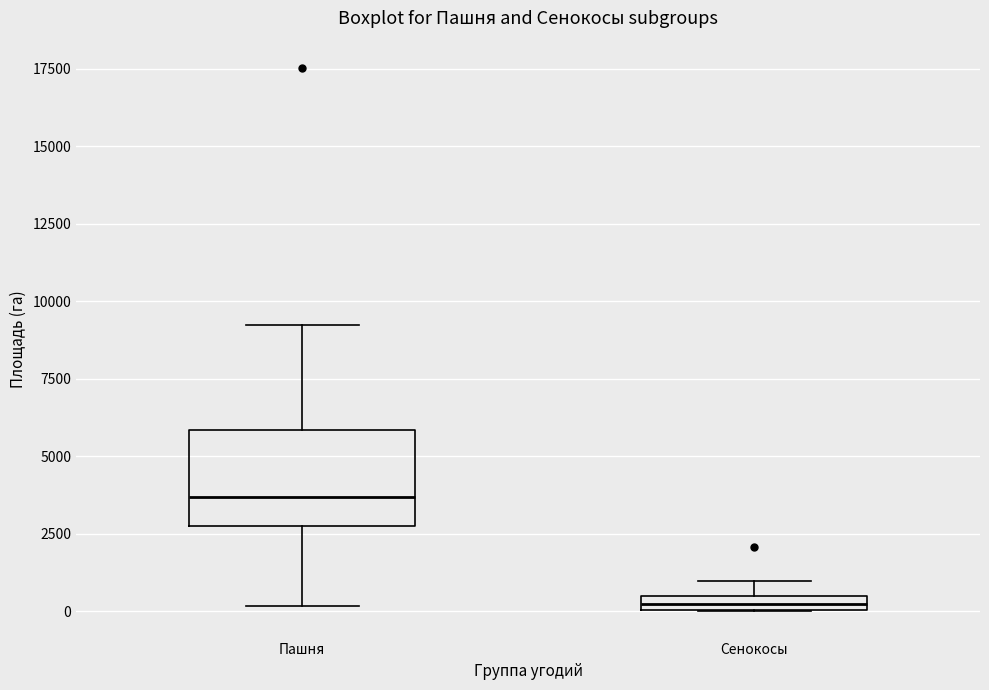

Where is the lower edge of the box for Сенокосы on the y-axis? The values are not printed on the chart, so give them approximately, as read against the axis.

0